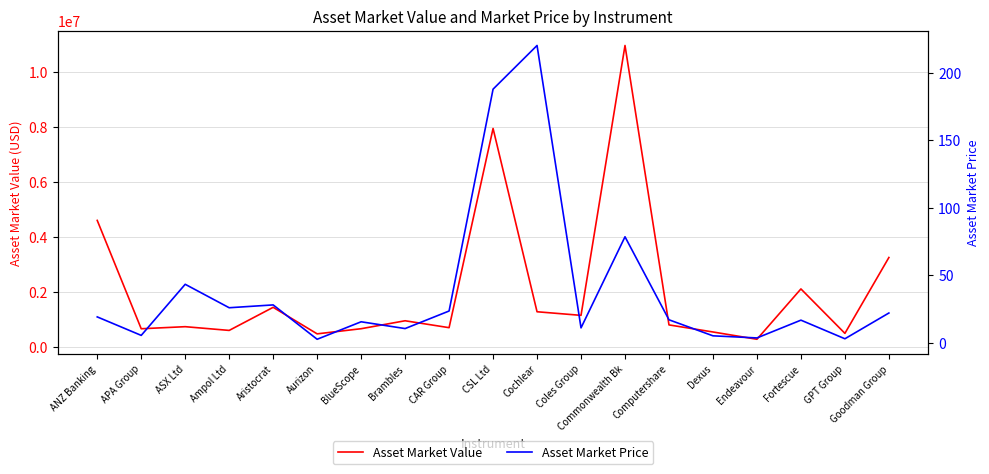

The value of Asset Market Value at ASX Ltd is 731104.4. True or false?

True